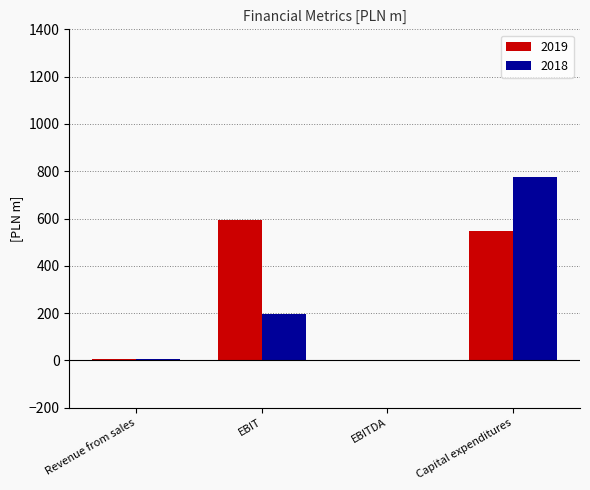

Is it true that 2019 equals 595.0 at EBIT?

True